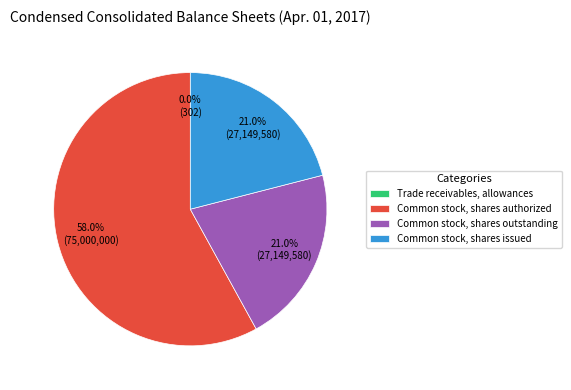

Do Common stock, shares outstanding and Common stock, shares issued together represent more than half of the pie?

No